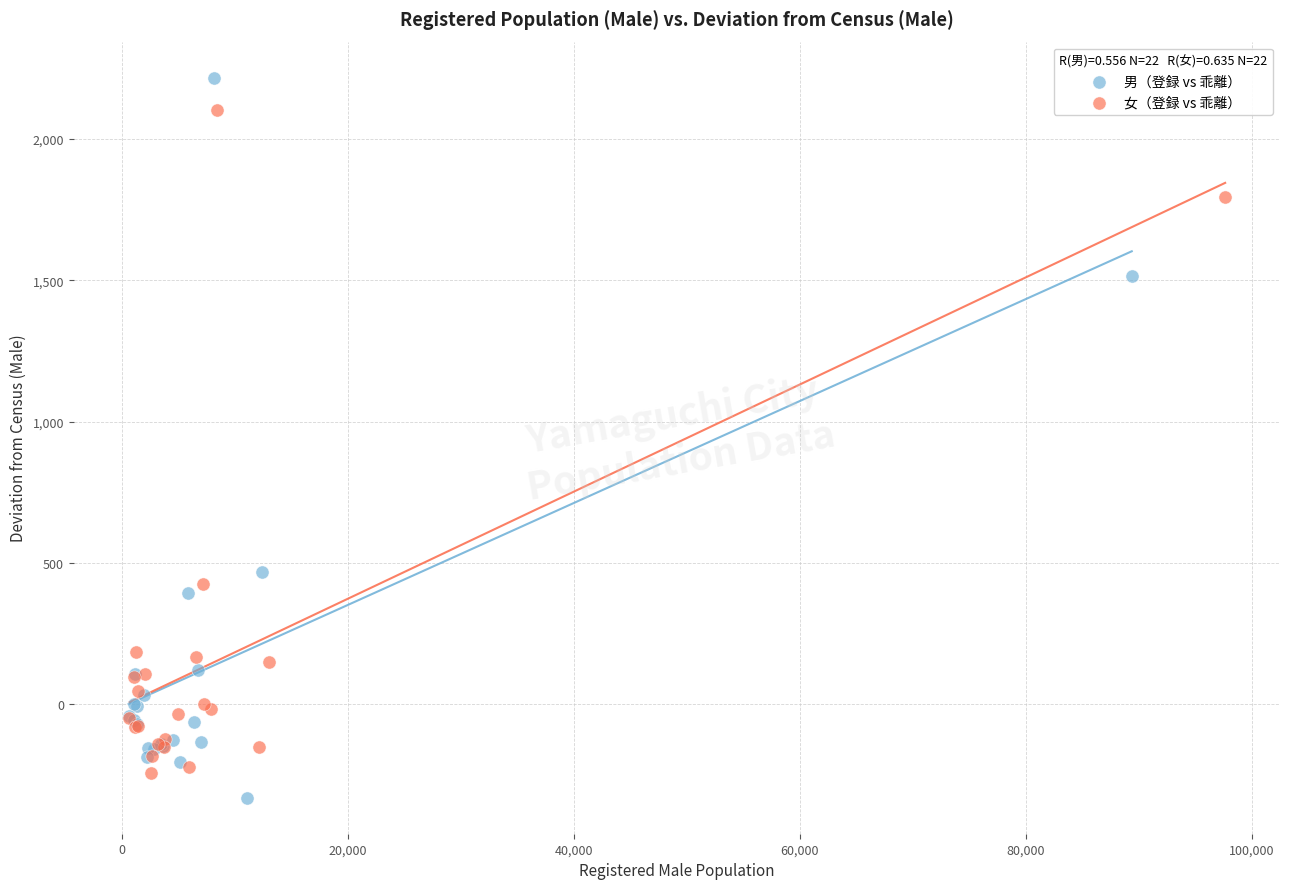

Which series reaches the maximum Y coordinate?

男（登録 vs 乖離）